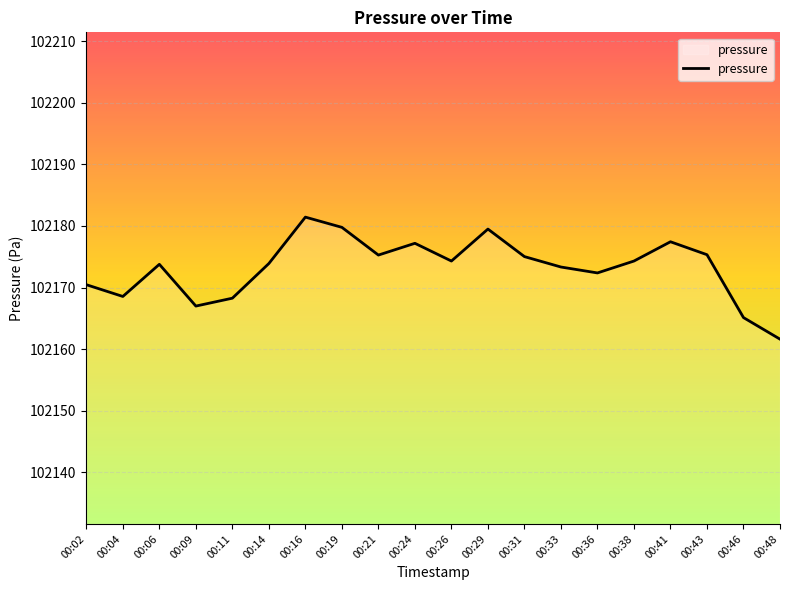

Which has a higher value, 00:33 or 00:46?

00:33